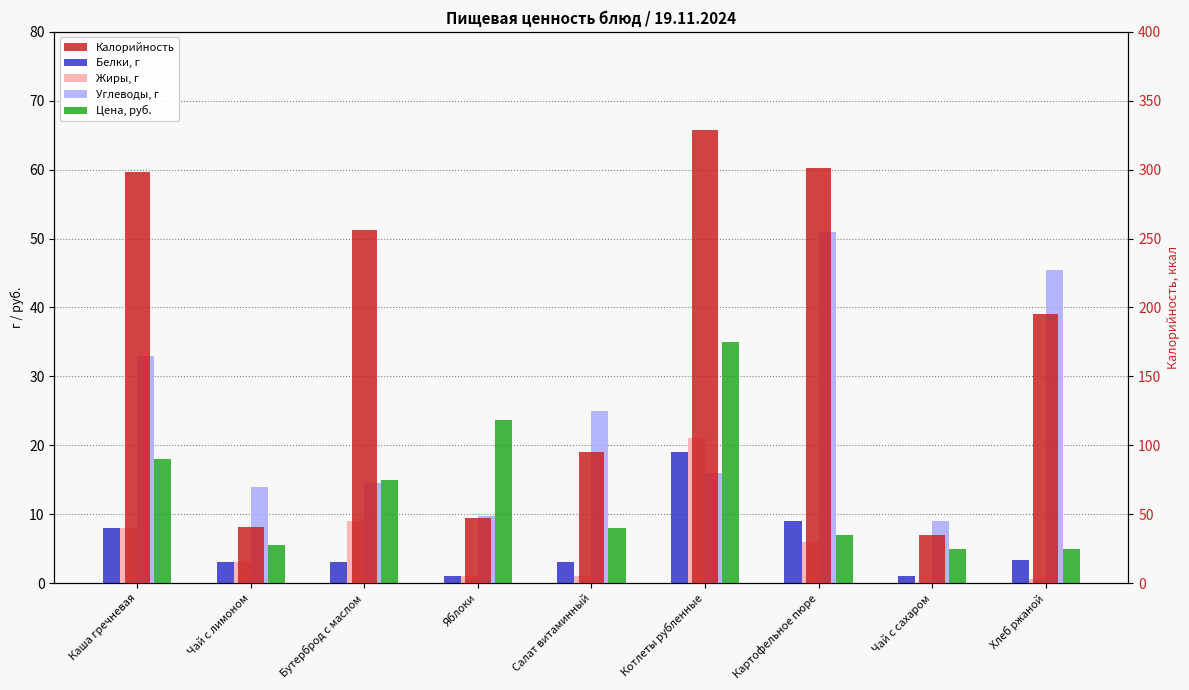

Does the chart contain stacked bars?

No